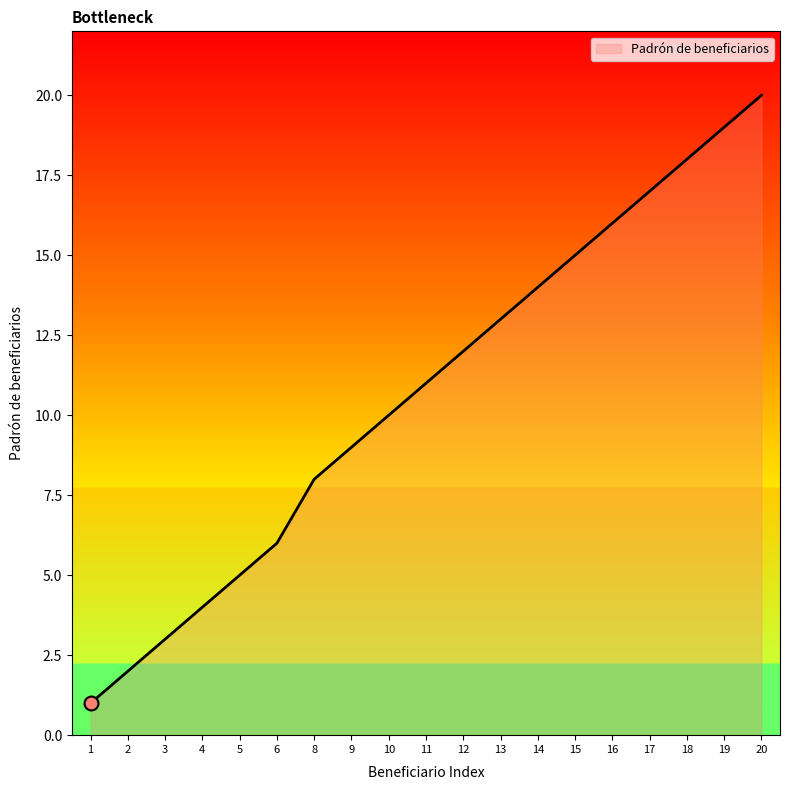

Reading left to right, extract all data points from this chart.

1=1	2=2	3=3	4=4	5=5	6=6	8=8	9=9	10=10	11=11	12=12	13=13	14=14	15=15	16=16	17=17	18=18	19=19	20=20